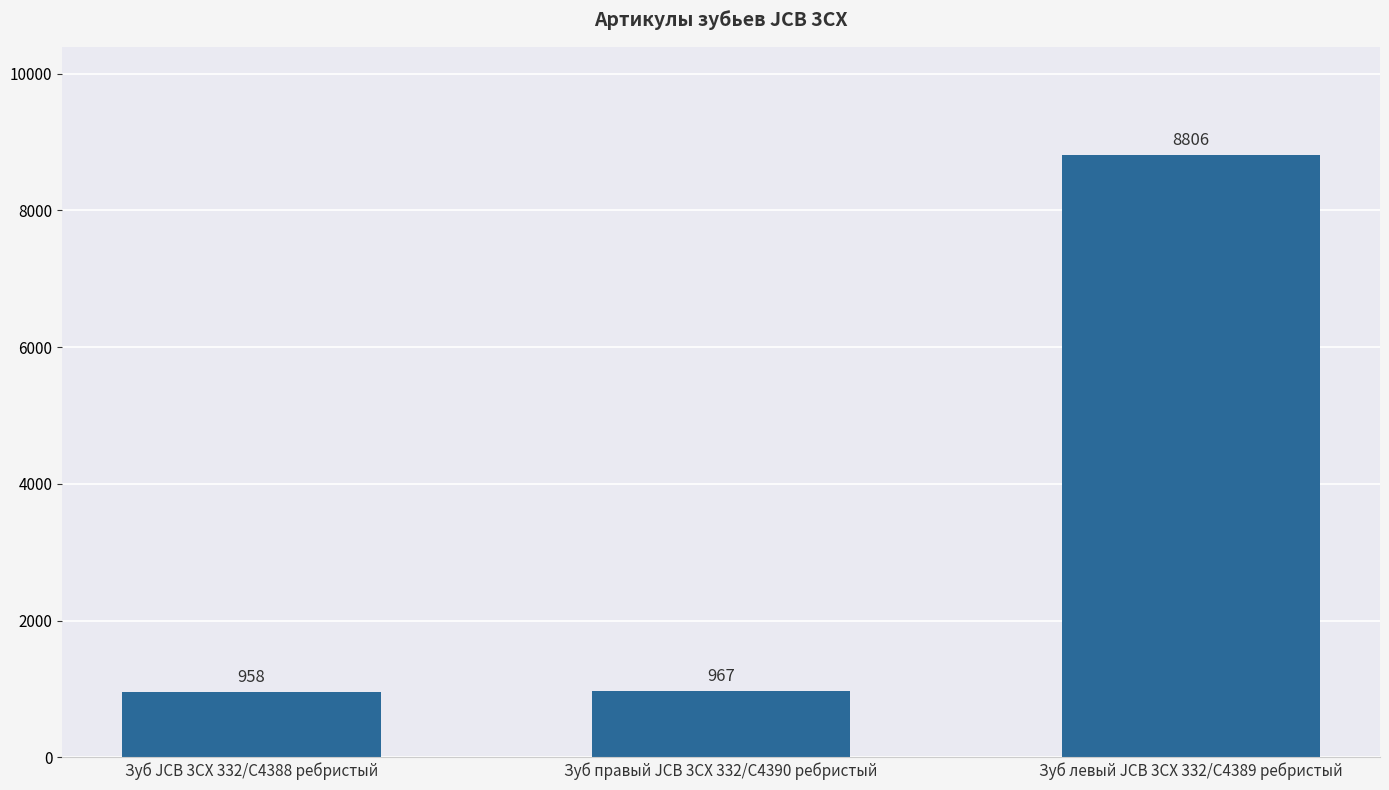

Rank the categories by value from highest to lowest.

Зуб левый JCB 3CX 332/C4389 ребристый, Зуб правый JCB 3CX 332/C4390 ребристый, Зуб JCB 3CX 332/C4388 ребристый